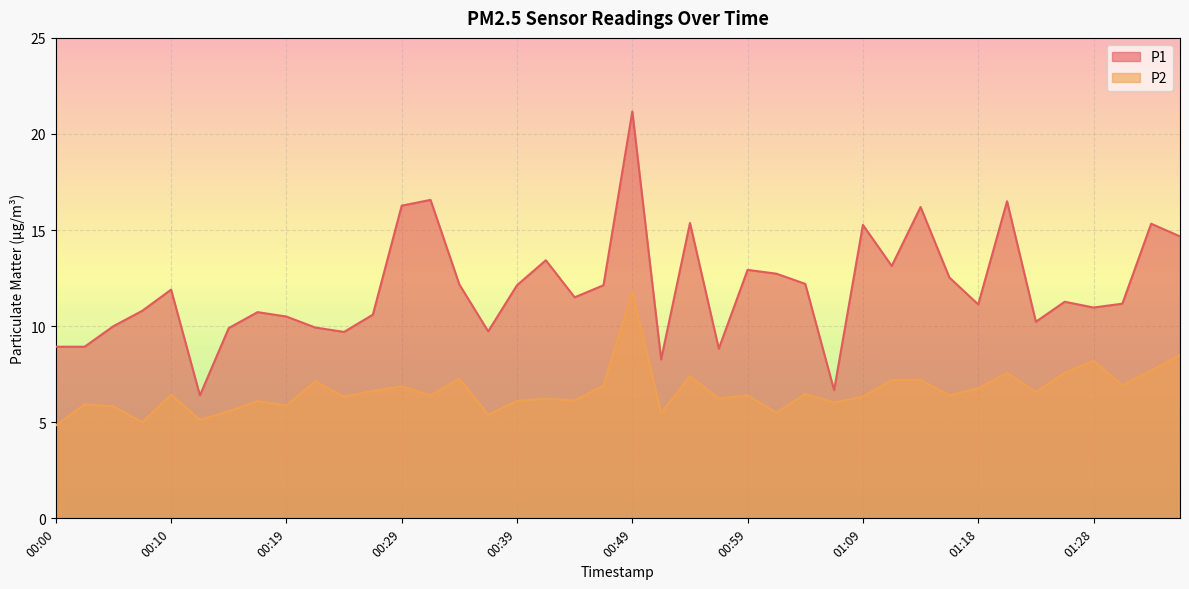

In P1, how many points are higher than both neighbors (excluding endpoints)?

12